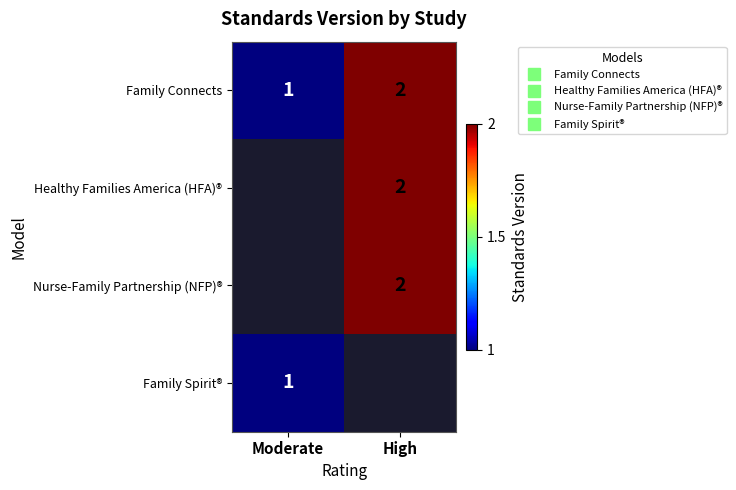

List the series in order of their peak value, highest first.

Family Connects, Healthy Families America (HFA)®, Nurse-Family Partnership (NFP)®, Family Spirit®